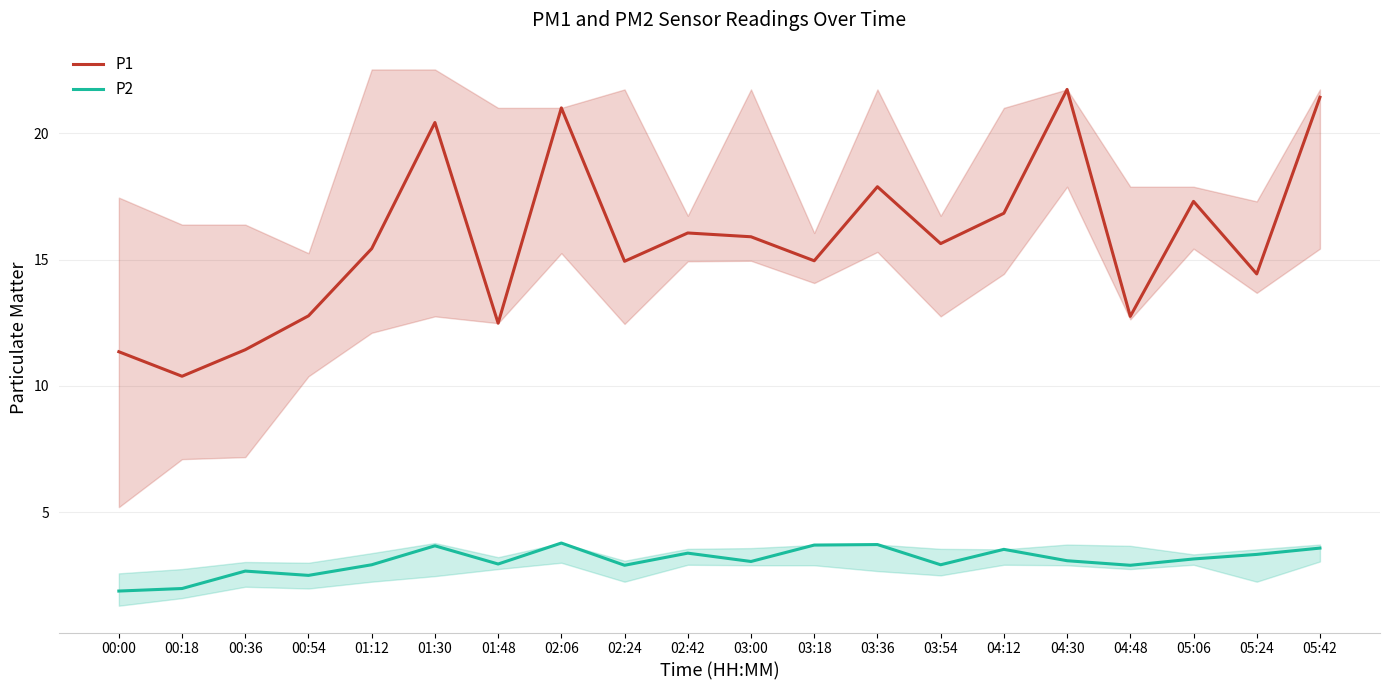

The P1 series shows 12.5 at 01:48. True or false?

True